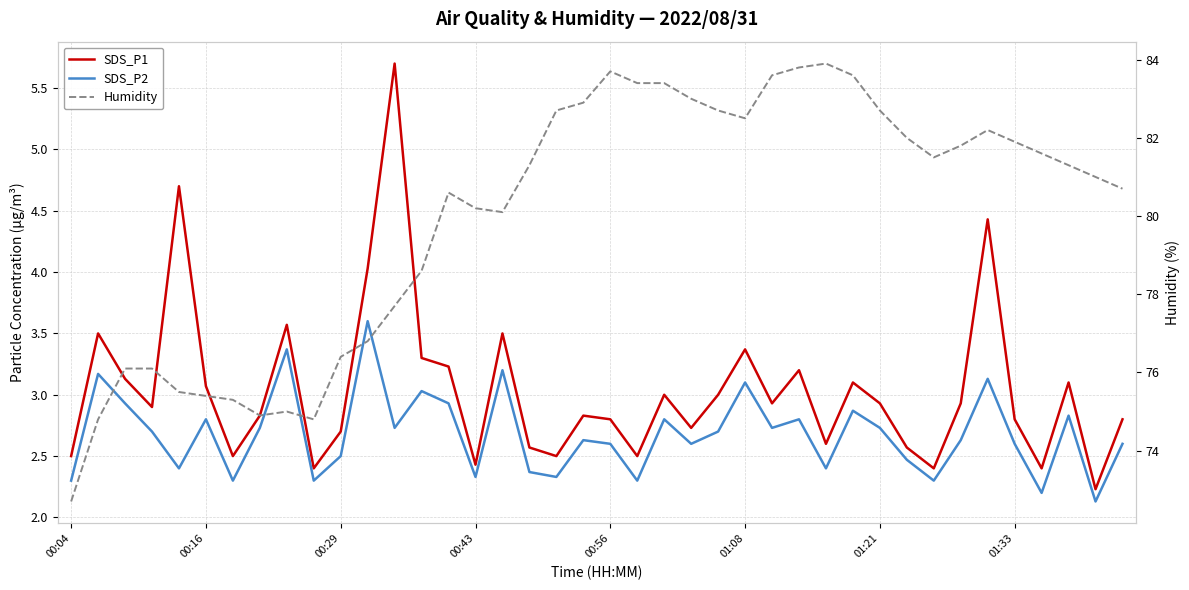

Which has a higher value, 24 or 38?

24